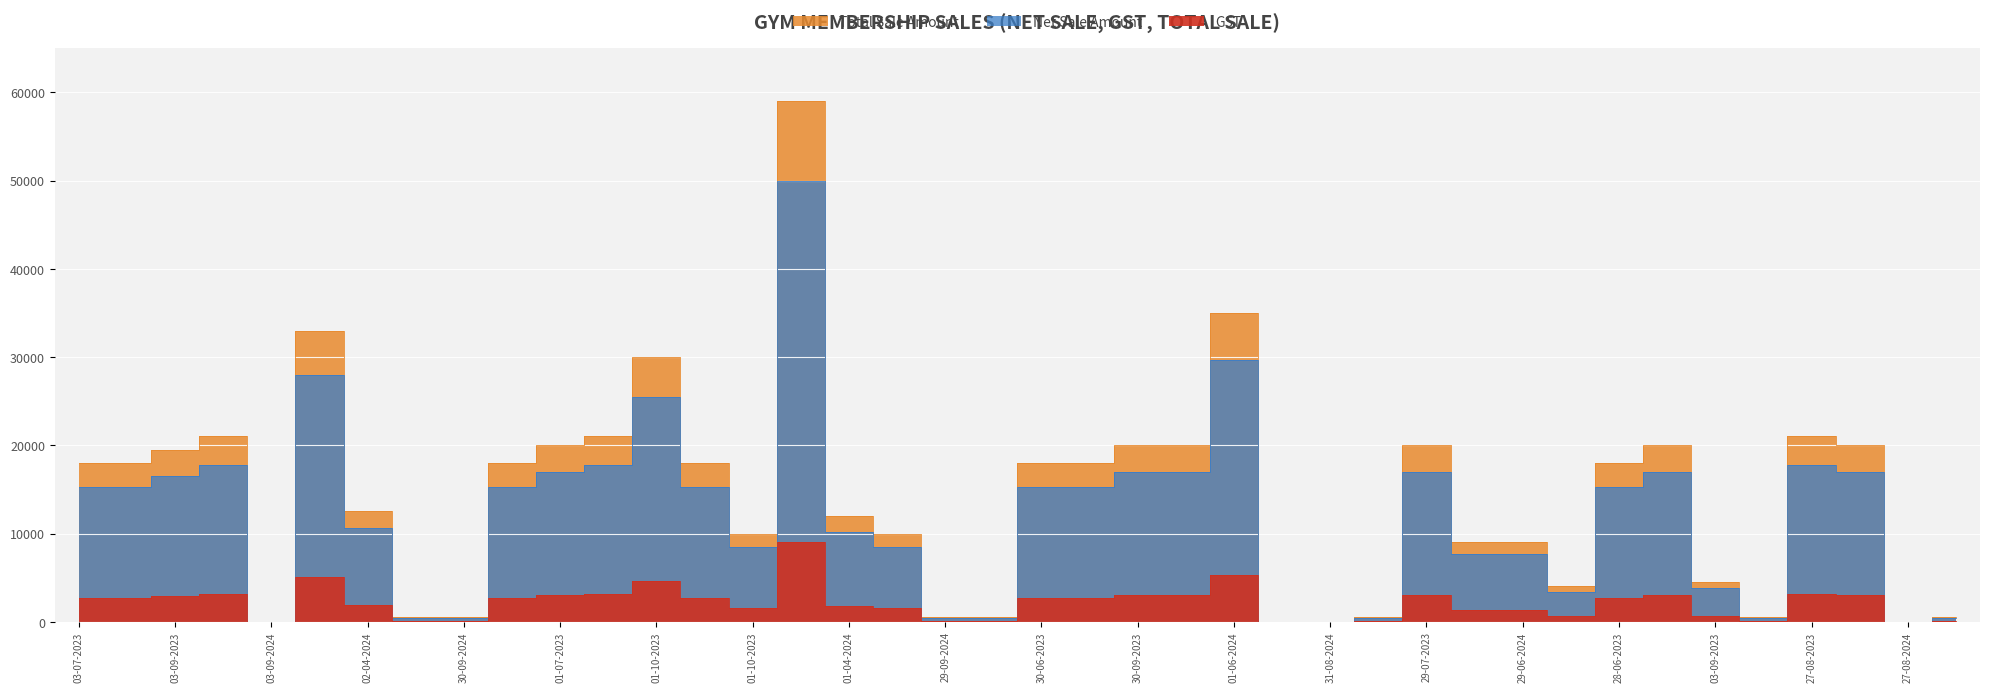

What is the spread (max minus min) of values at 29-09-2024?

423.7